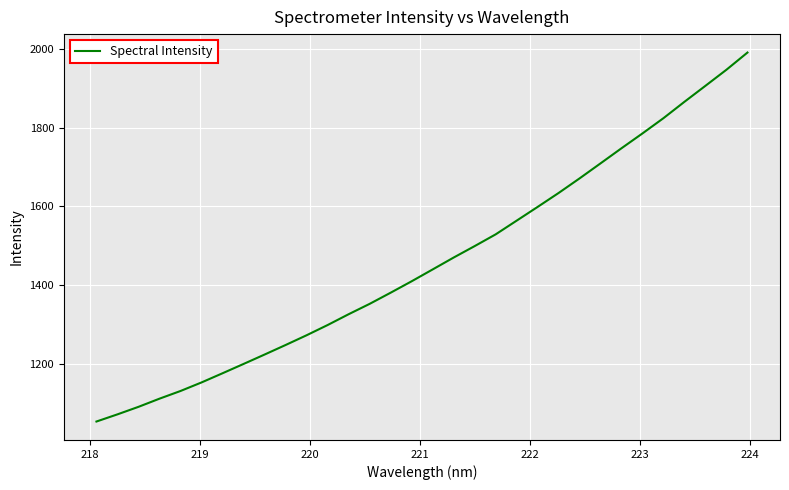

What is the minimum value shown in the chart?

1054.1